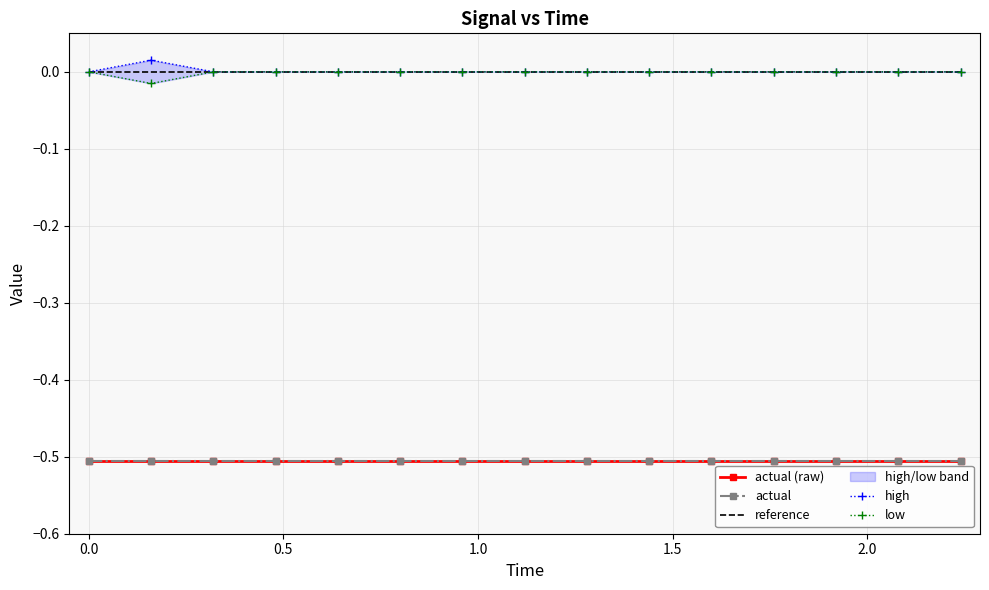

Which series has the largest total across all categories?

high